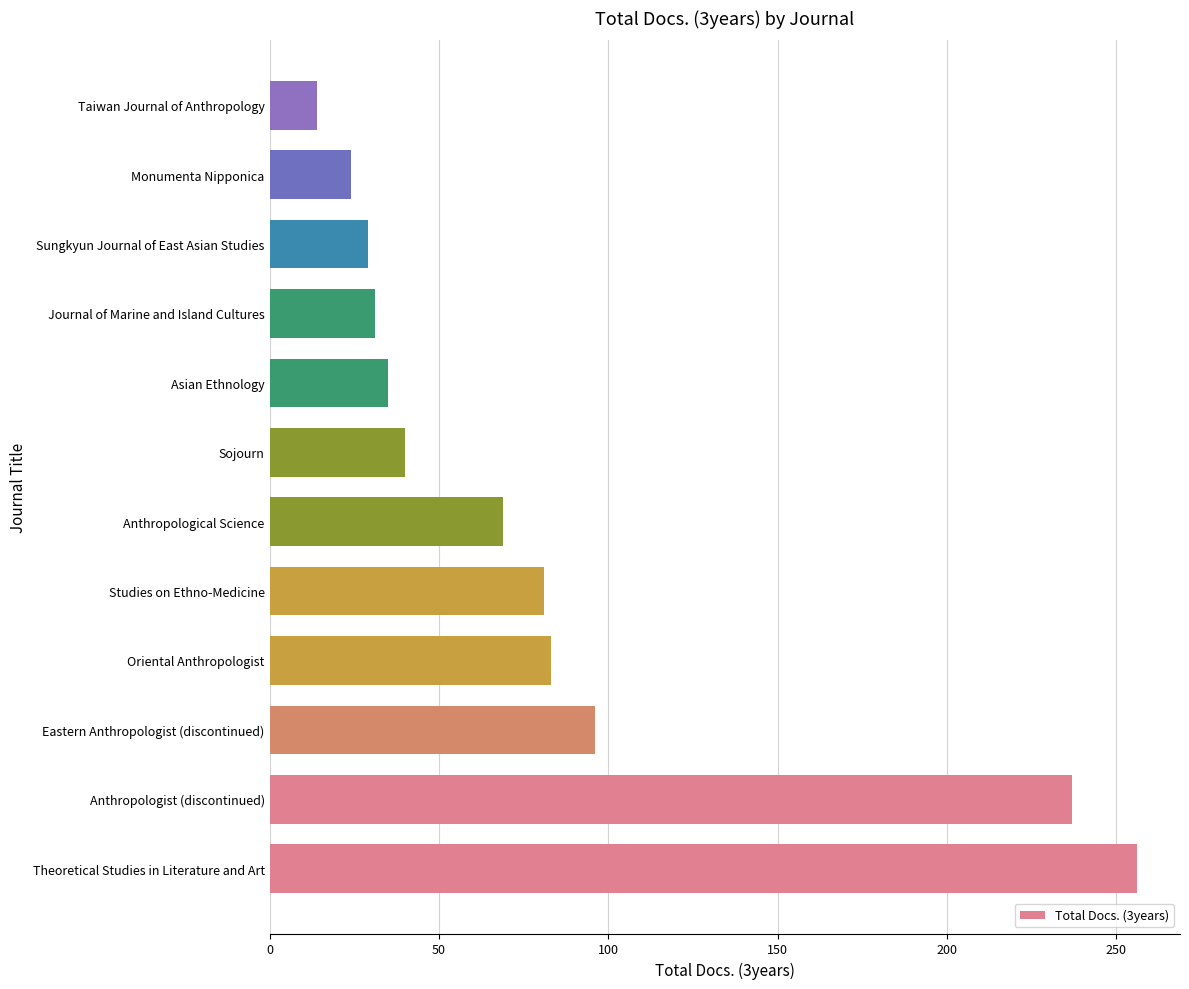

What is the change in value from Theoretical Studies in Literature and Art to Eastern Anthropologist (discontinued)?

-160